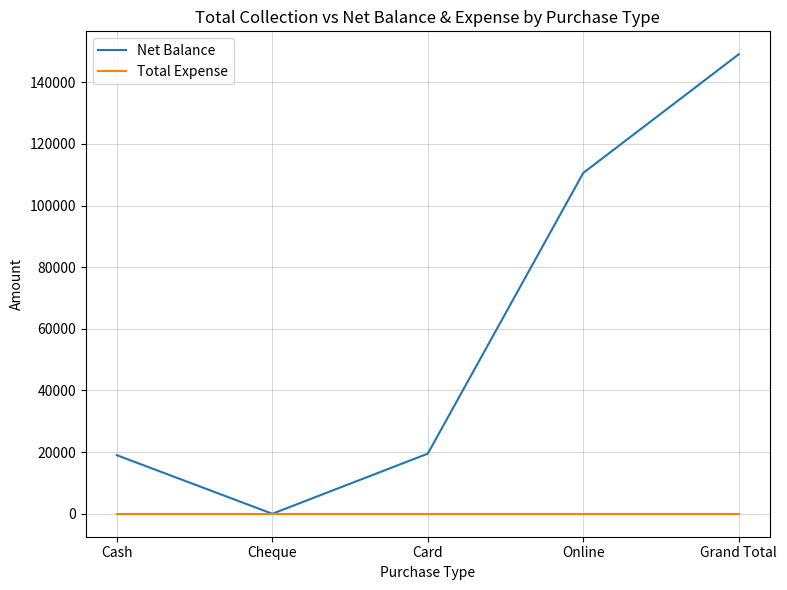

At which label does Net Balance reach its minimum?

Cheque